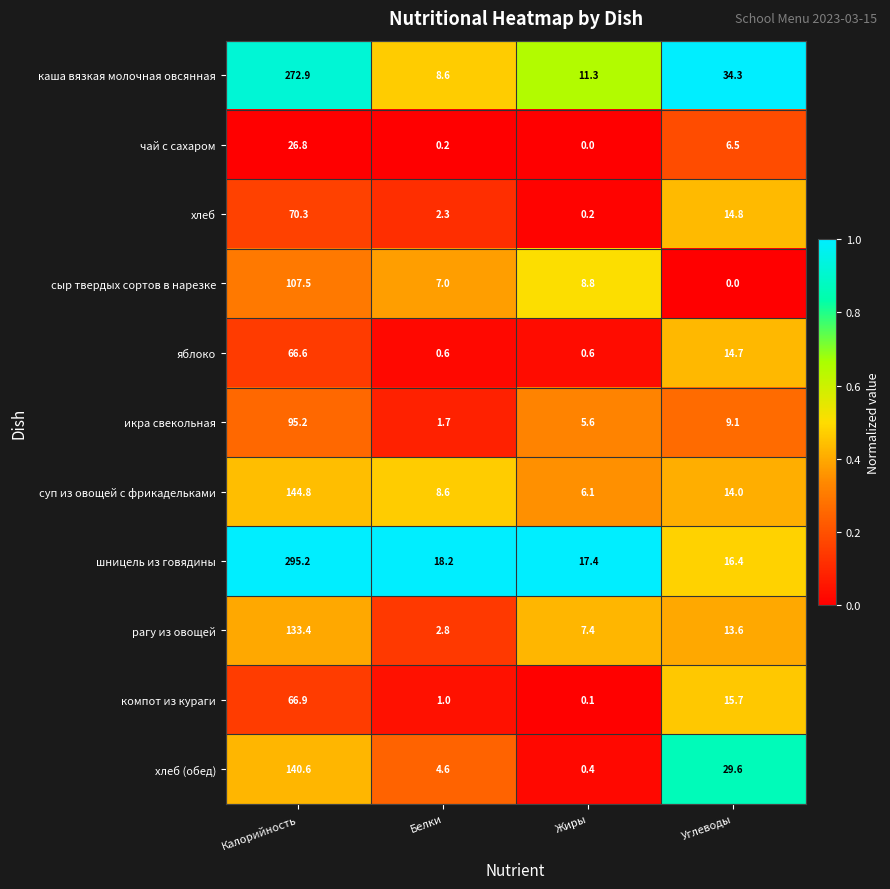

What value does the чай с сахаром series have at Углеводы?

6.5